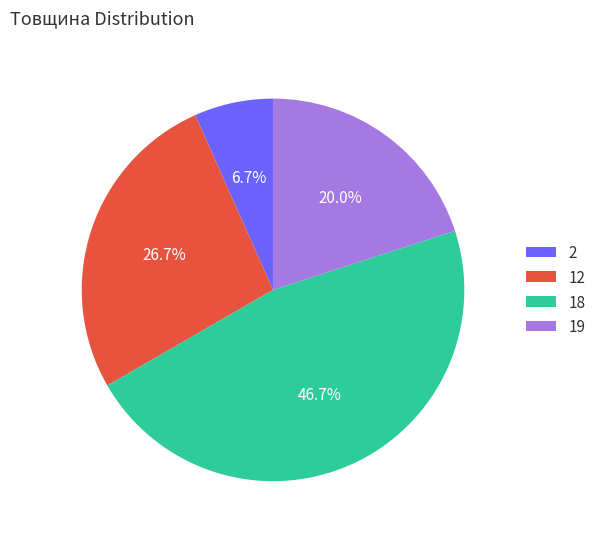

Does 19 account for over 50% of the chart?

No